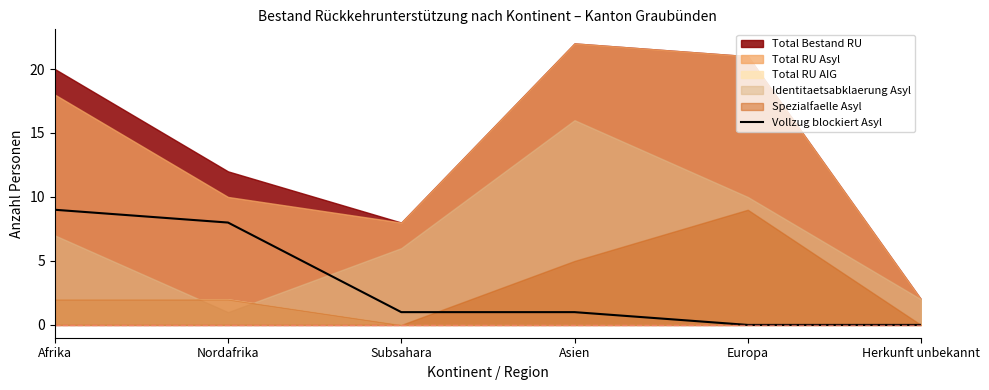

What is the highest value of the Vollzug blockiert Asyl series?

9